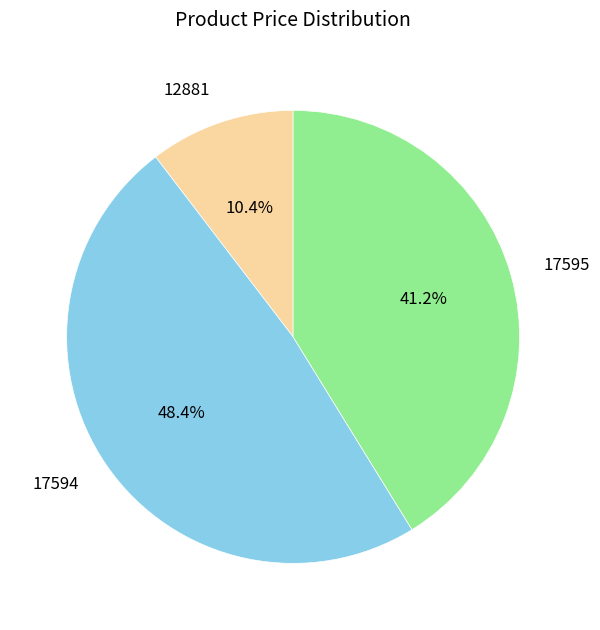

To the nearest percent, what is the difference between the 12881 and 17594 slice percentages?

38%